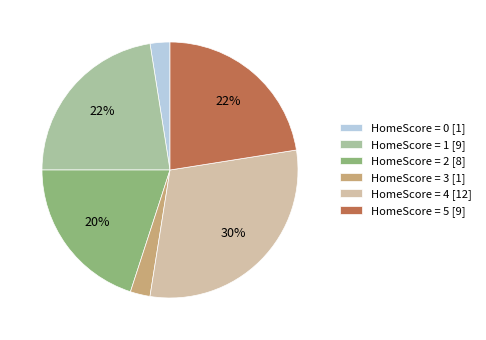

The HomeScore = 0 [1] slice represents 2% of the pie. True or false?

True